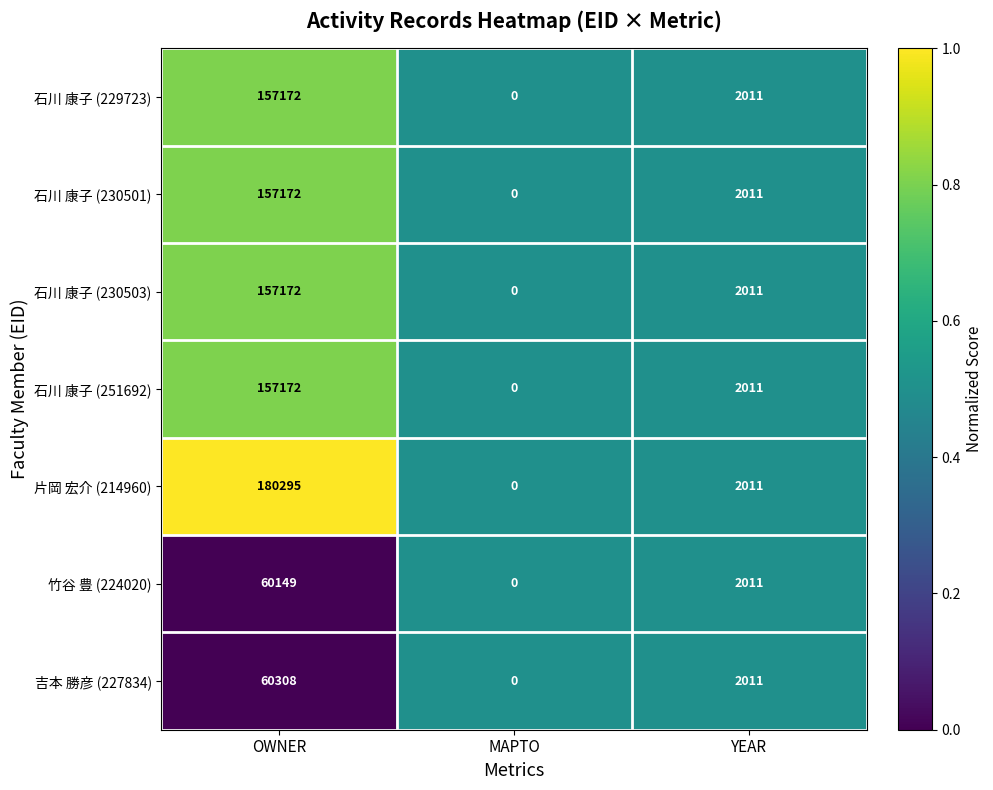

What is the difference between the maximum and second lowest values in the 石川 康子 (230503) series?

155161